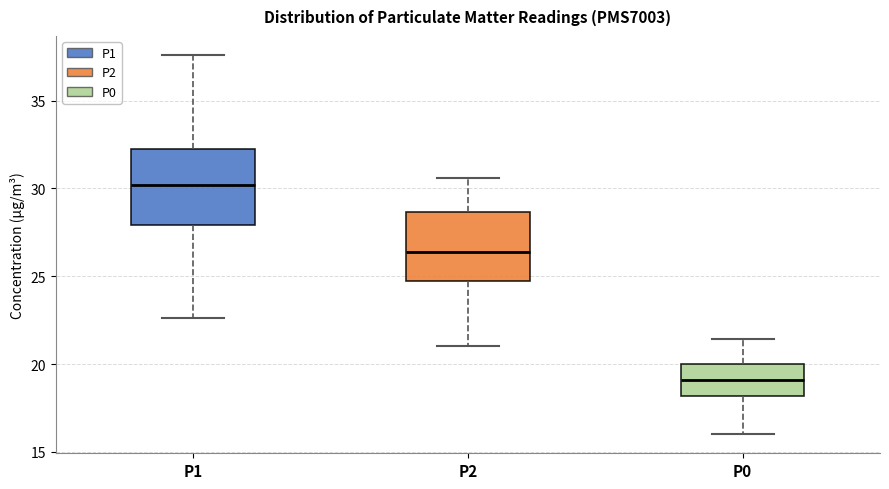

Reading left to right, read every box against the y-axis: the position of its median line, the range the box covers, and the ends of its whiskers. The values are not printed on the chart, so give them approximately, as read against the axis.

P1: median 30.0, box 28.0 to 32.5, whiskers 22.5 to 37.5
P2: median 26.5, box 24.5 to 28.5, whiskers 21.0 to 30.5
P0: median 19.0, box 18.0 to 20.0, whiskers 16.0 to 21.5